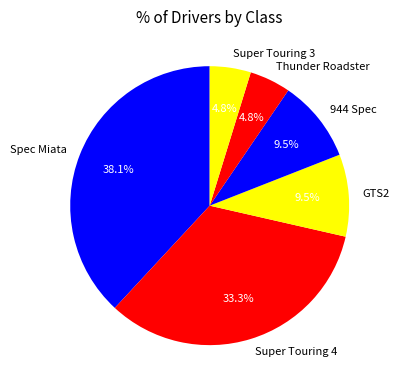

Which slice is the largest?

Spec Miata